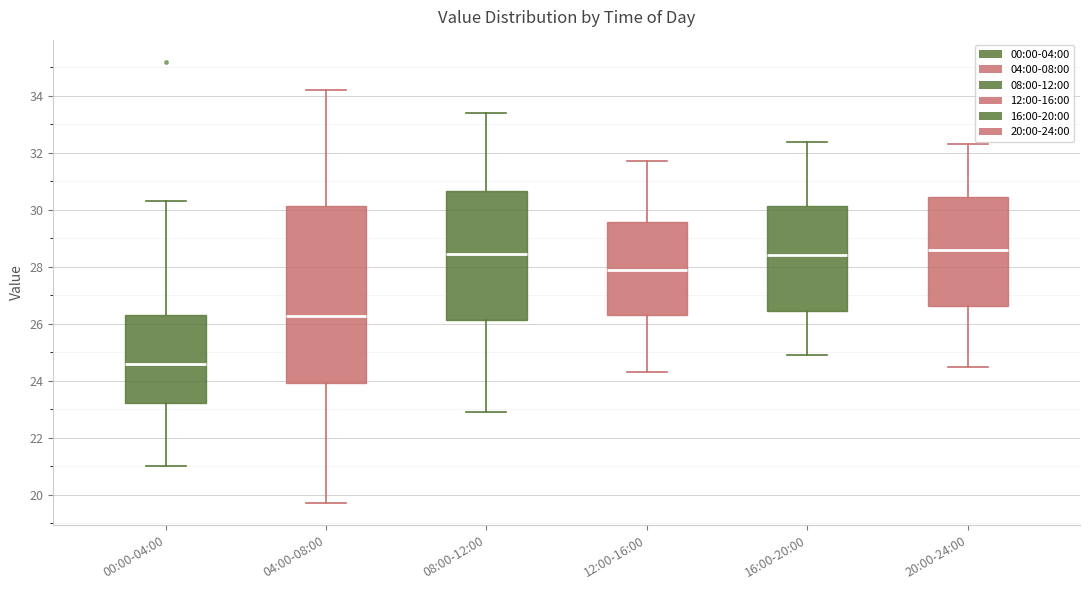

Reading left to right, read every box against the y-axis: the position of its median line, the range the box covers, and the ends of its whiskers. The values are not printed on the chart, so give them approximately, as read against the axis.

00:00-04:00: median 24.6, box 23.2 to 26.4, whiskers 21.0 to 30.4
04:00-08:00: median 26.2, box 24.0 to 30.2, whiskers 19.8 to 34.2
08:00-12:00: median 28.4, box 26.2 to 30.6, whiskers 23.0 to 33.4
12:00-16:00: median 28.0, box 26.4 to 29.6, whiskers 24.4 to 31.8
16:00-20:00: median 28.4, box 26.4 to 30.2, whiskers 25.0 to 32.4
20:00-24:00: median 28.6, box 26.6 to 30.4, whiskers 24.6 to 32.4